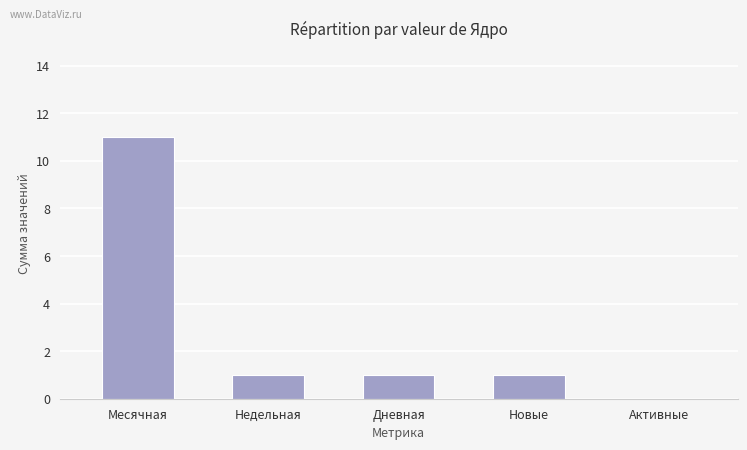

Count the number of data series in this chart.

1